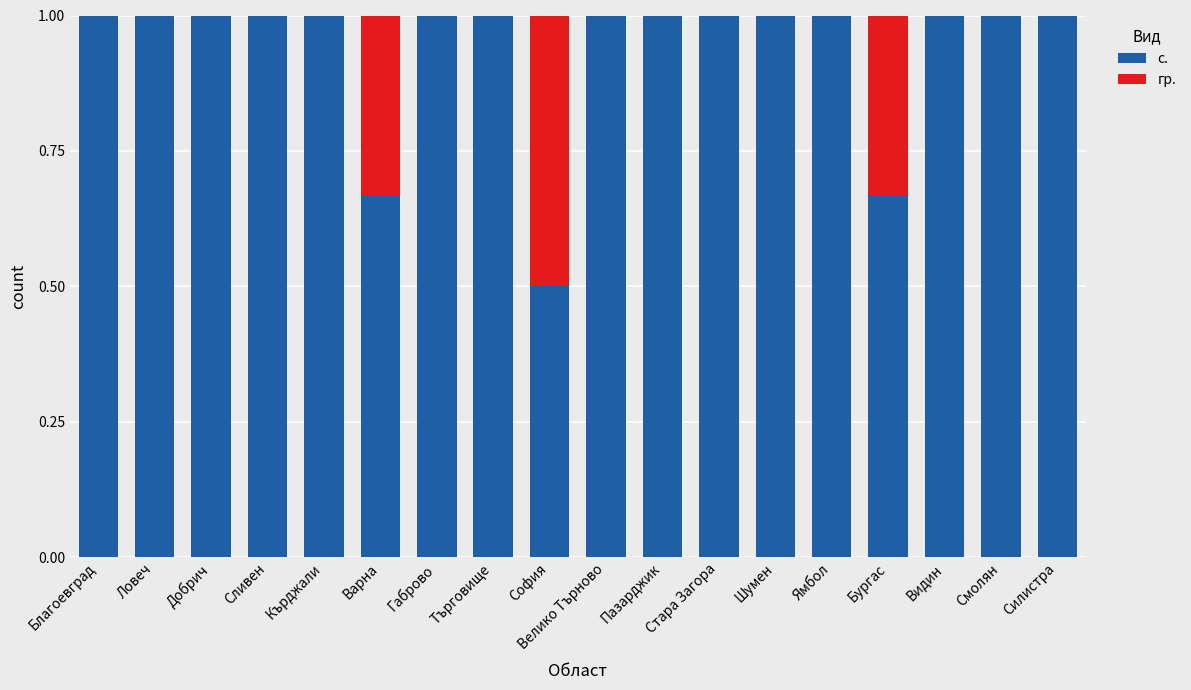

How many data points does each series have?

18